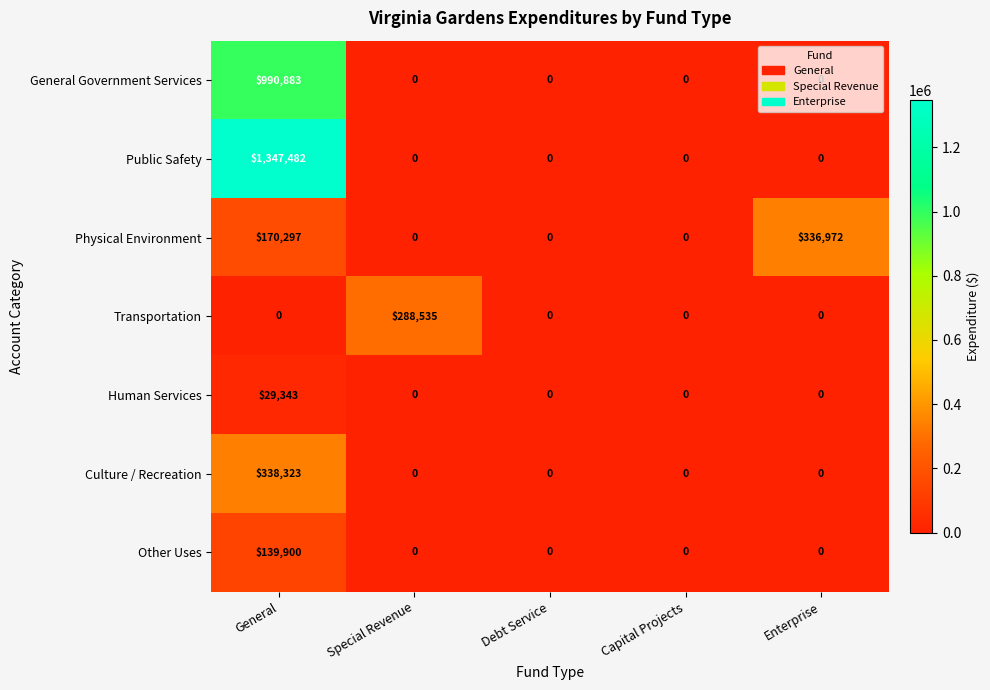

What is the maximum value for Public Safety?

1347482